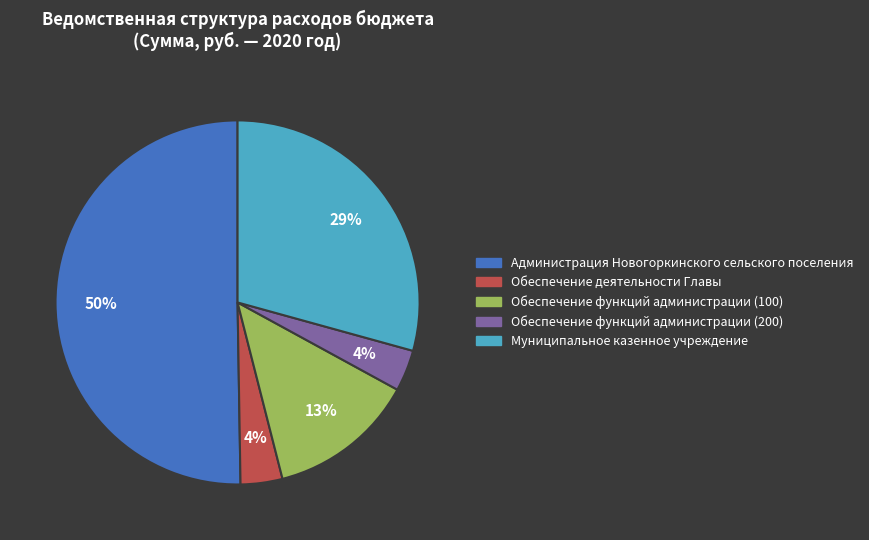

True or false: Муниципальное казенное учреждение accounts for 42% of the total.

False